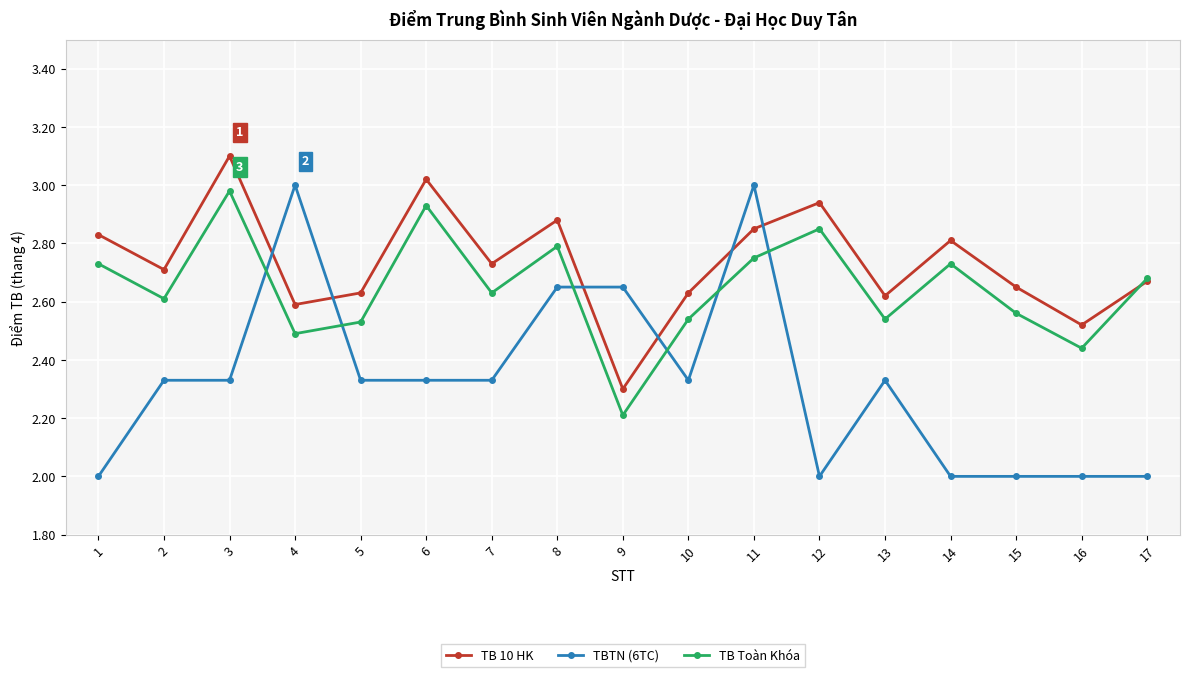

Which category has the highest value in the TB 10 HK series?

3